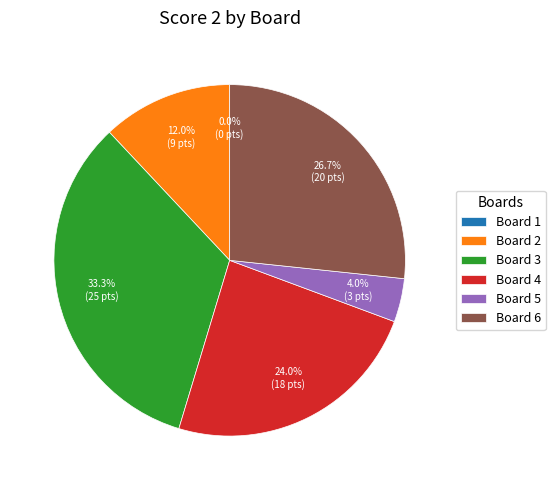

What is the change in value from Board 3 to Board 6?

-5